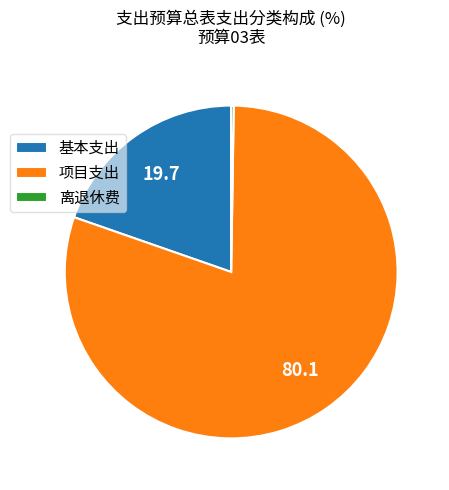

Is 基本支出 the majority of the pie?

No